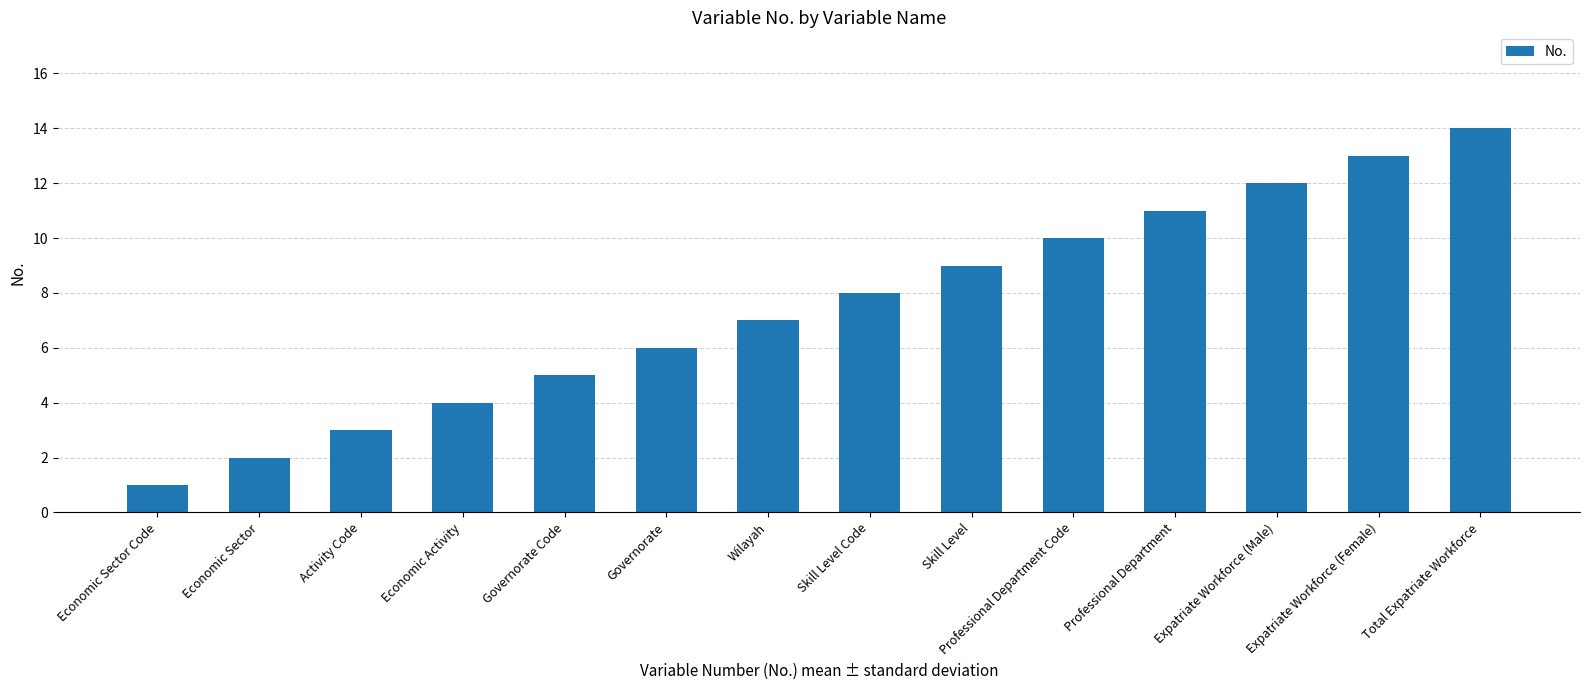

Where is the data nearest to the value 7?

Wilayah